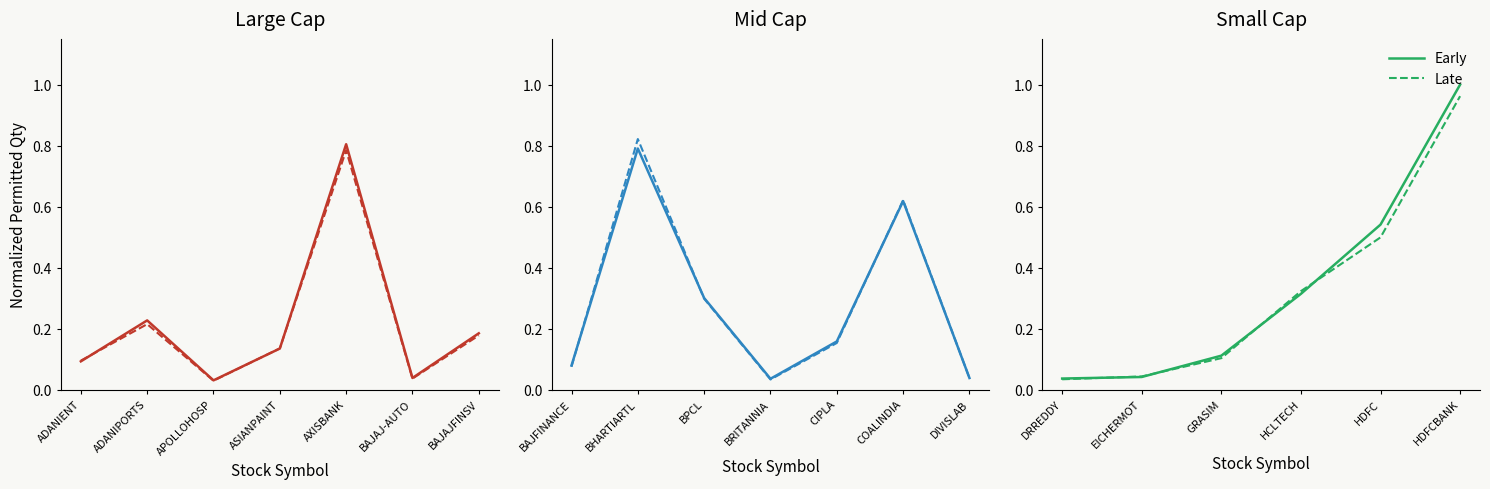

Rank the series at BAJAJ-AUTO from lowest to highest value.

Late, Early